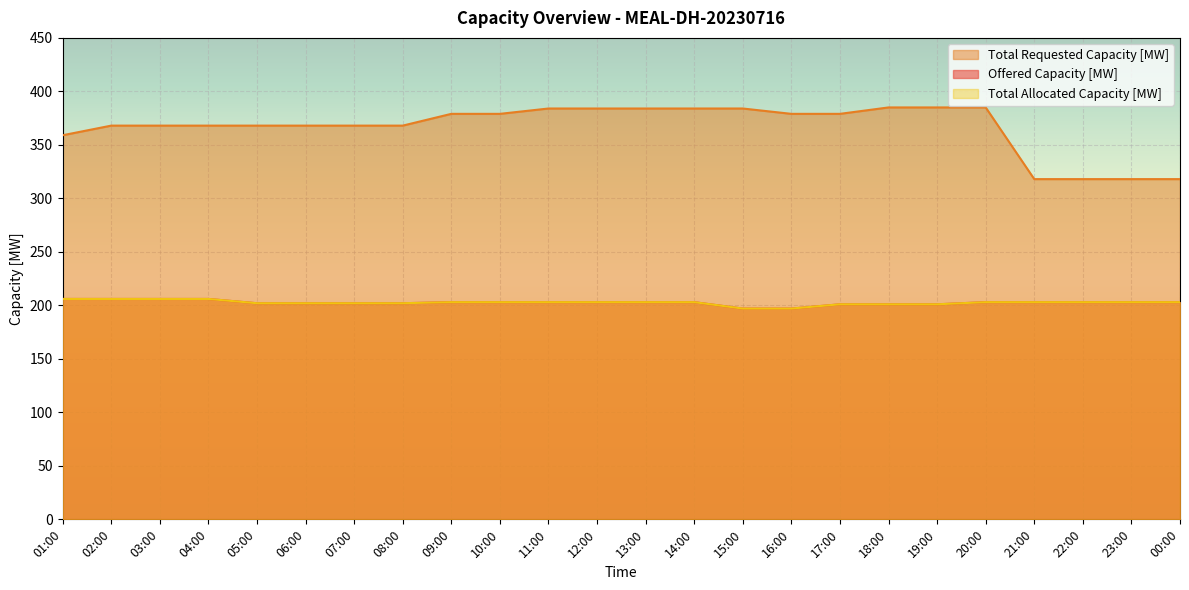

The Total Requested Capacity [MW] series shows 166 at 02:00. True or false?

False